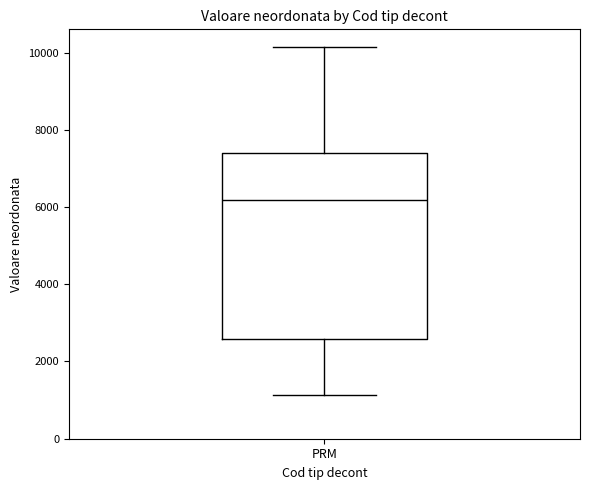

Where is the upper edge of the box for PRM on the y-axis? The values are not printed on the chart, so give them approximately, as read against the axis.

7400